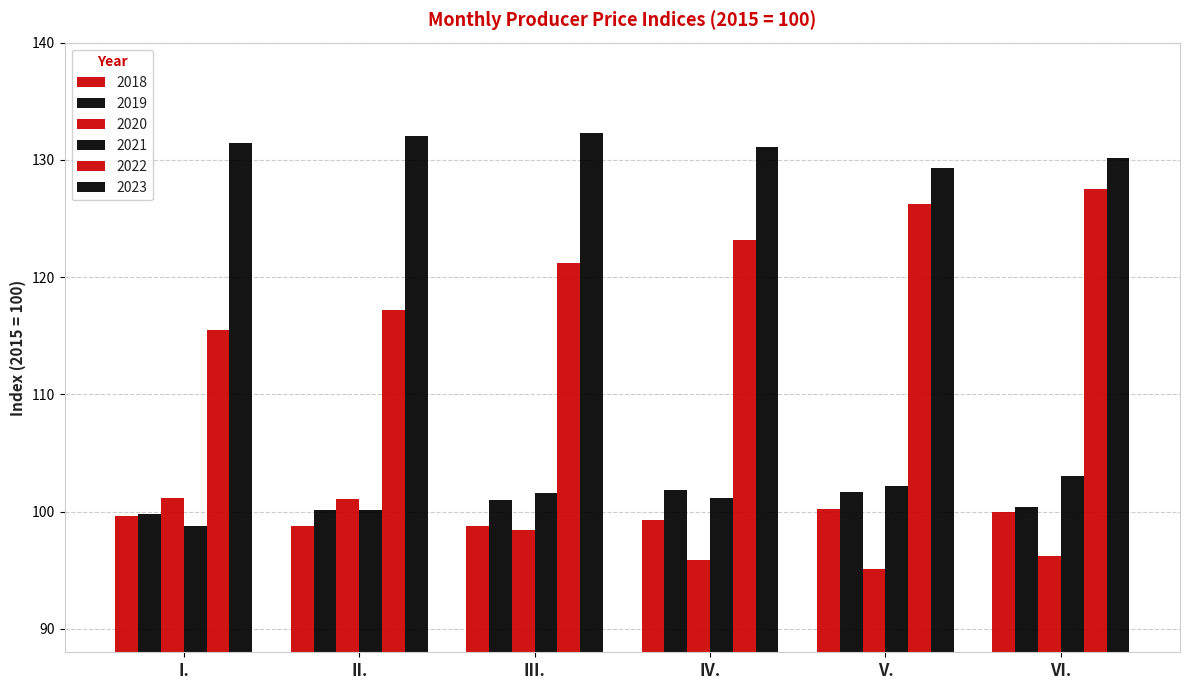

Which series has the largest total across all categories?

2023